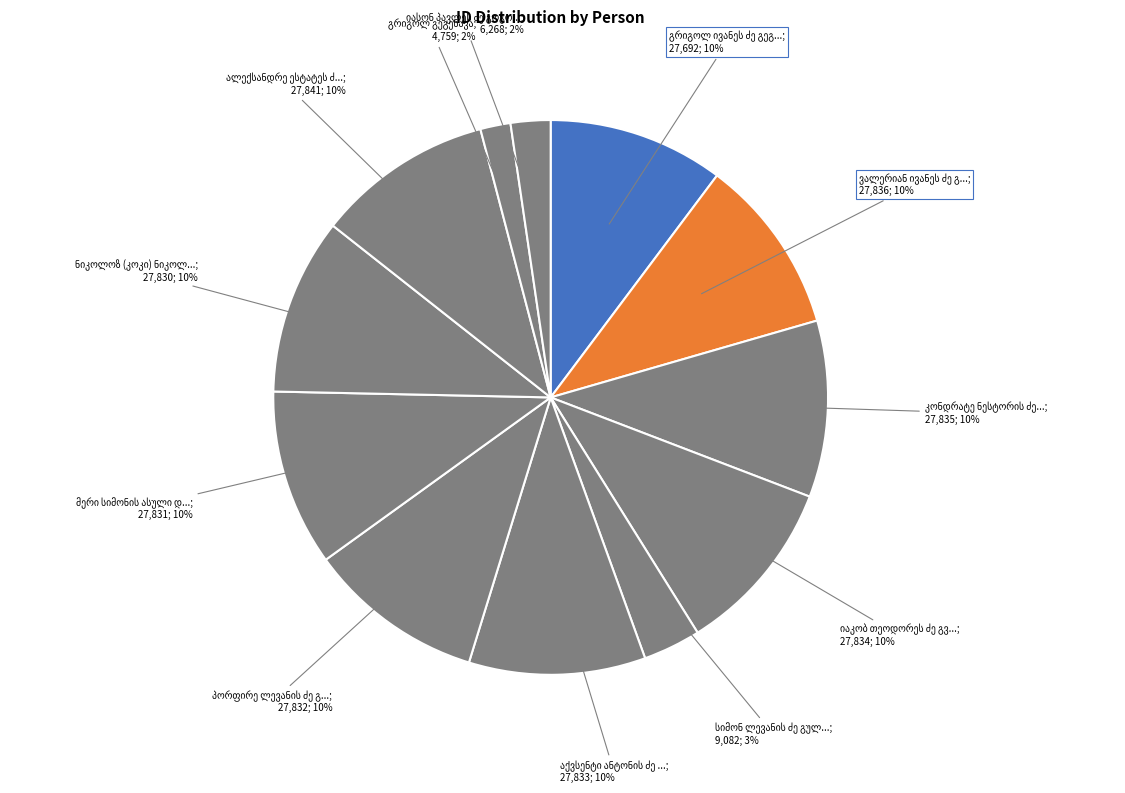

How many slices are in this pie chart?

12